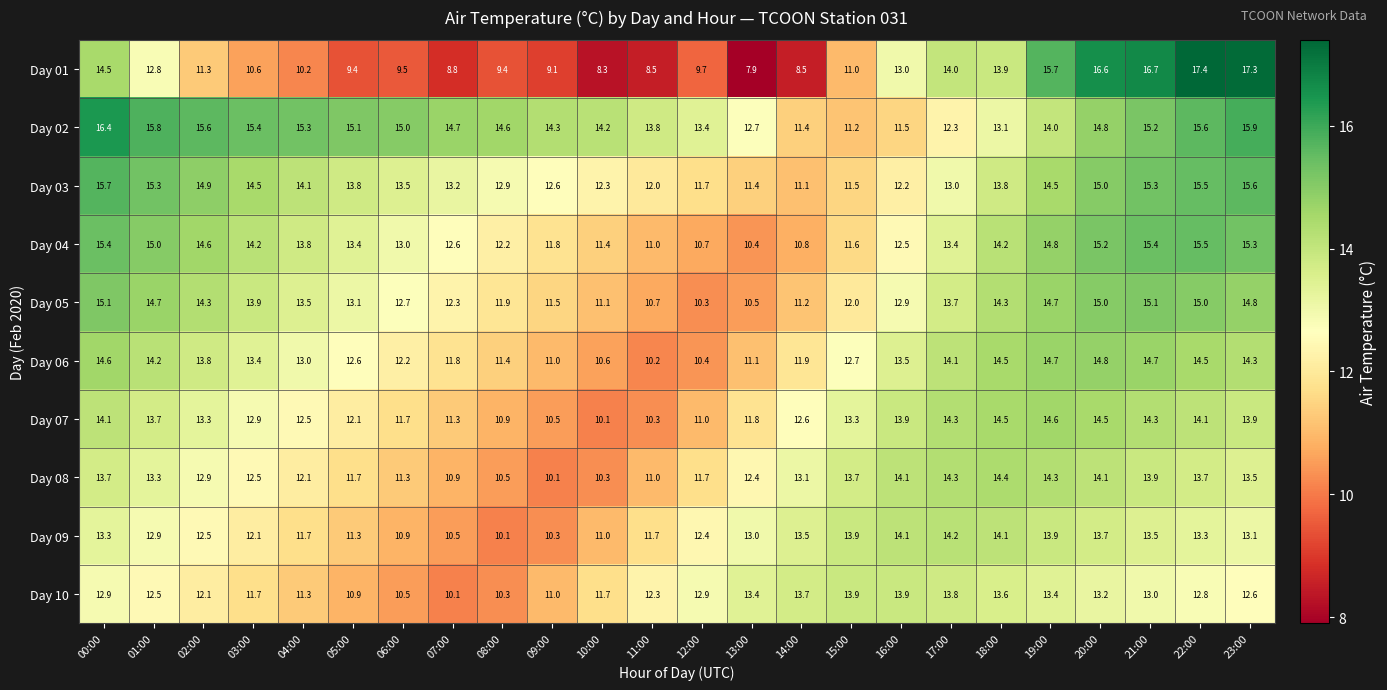

At which label does Day 03 first exceed 13?

00:00